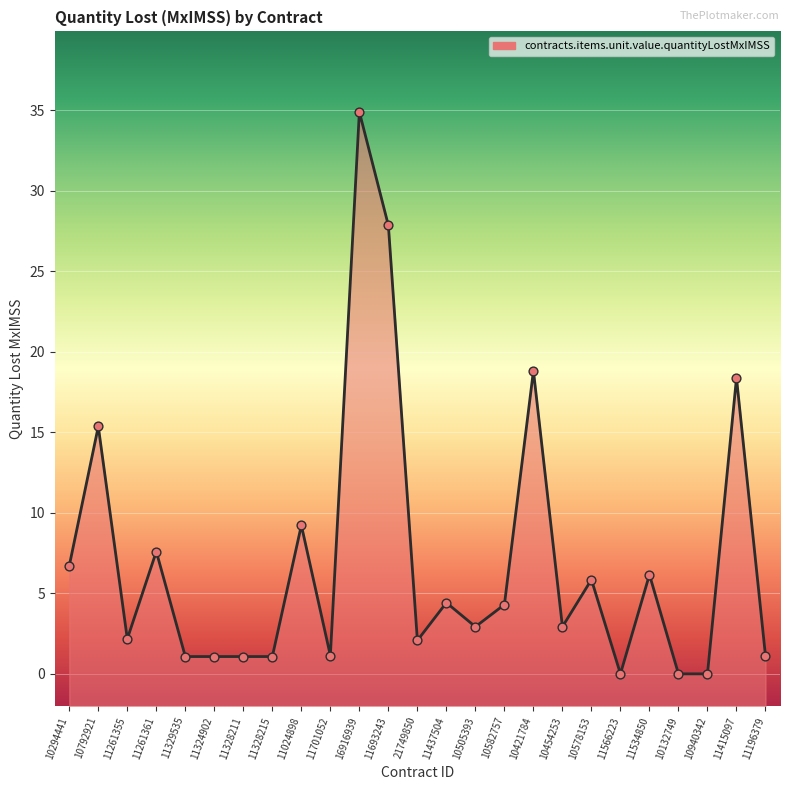

What is the change in value from 10454253 to 11566223?

-2.9